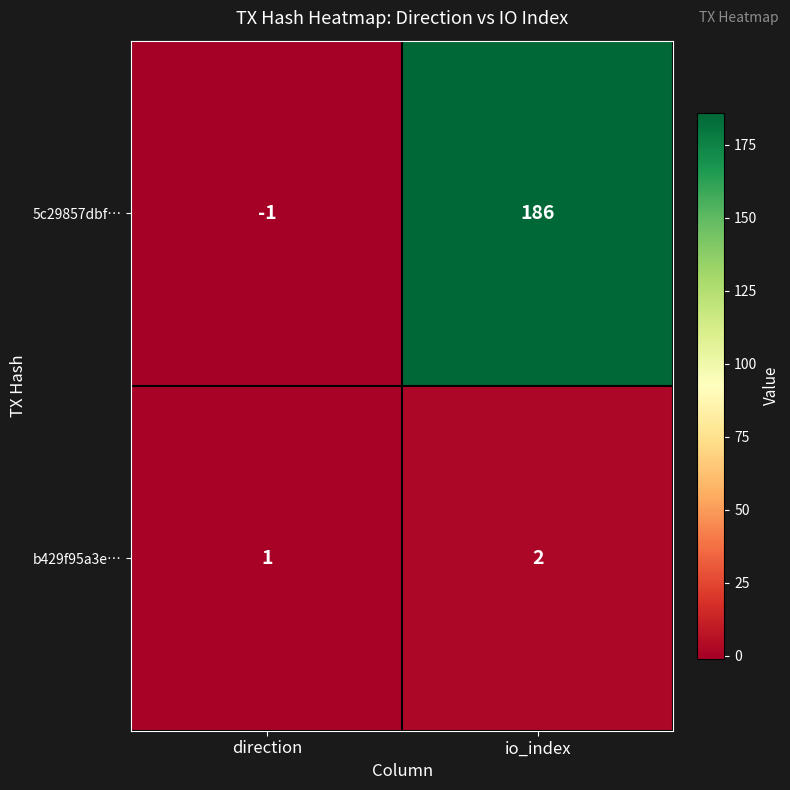

The 5c29857dbf… series shows -2 at direction. True or false?

False